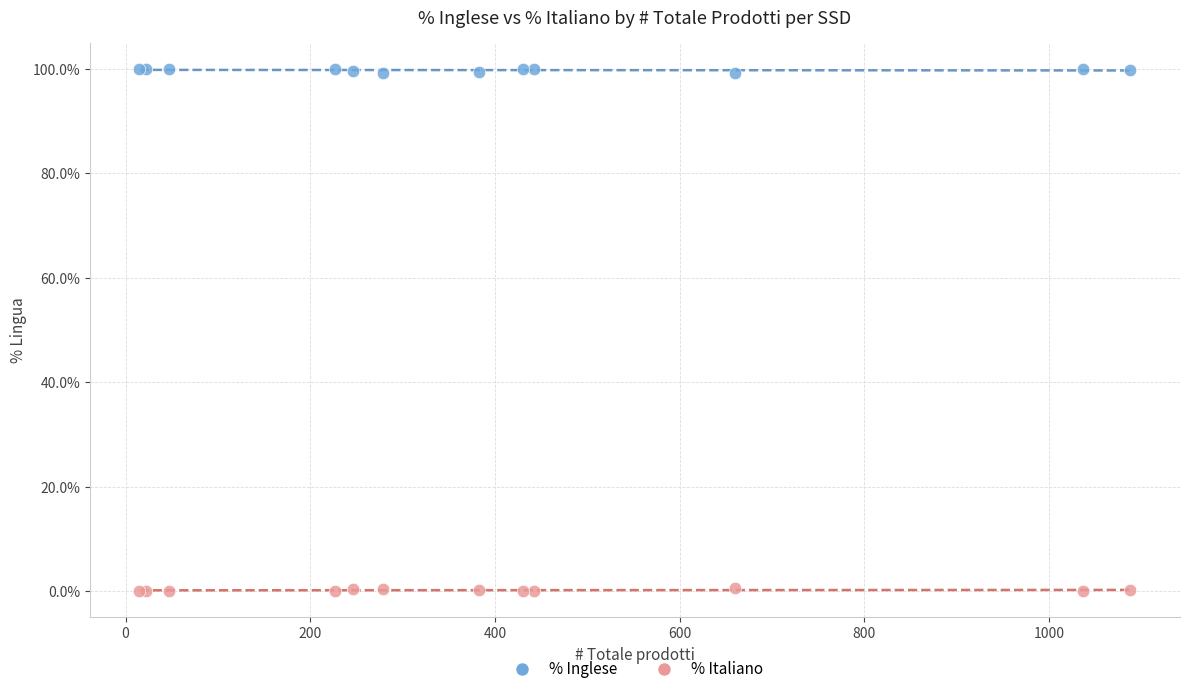

Which series reaches the minimum Y coordinate?

% Italiano